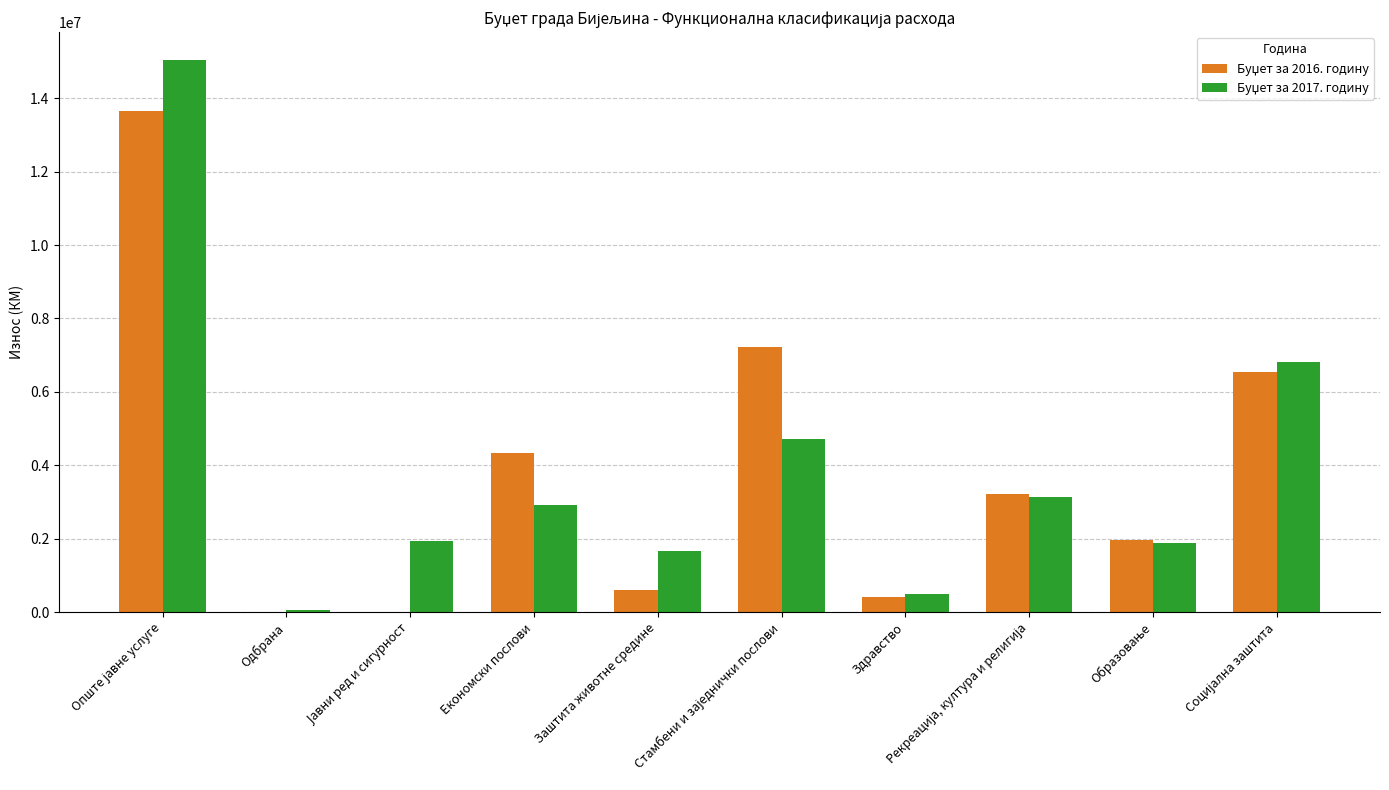

What is the total value across all series at Заштита животне средине?

2255312